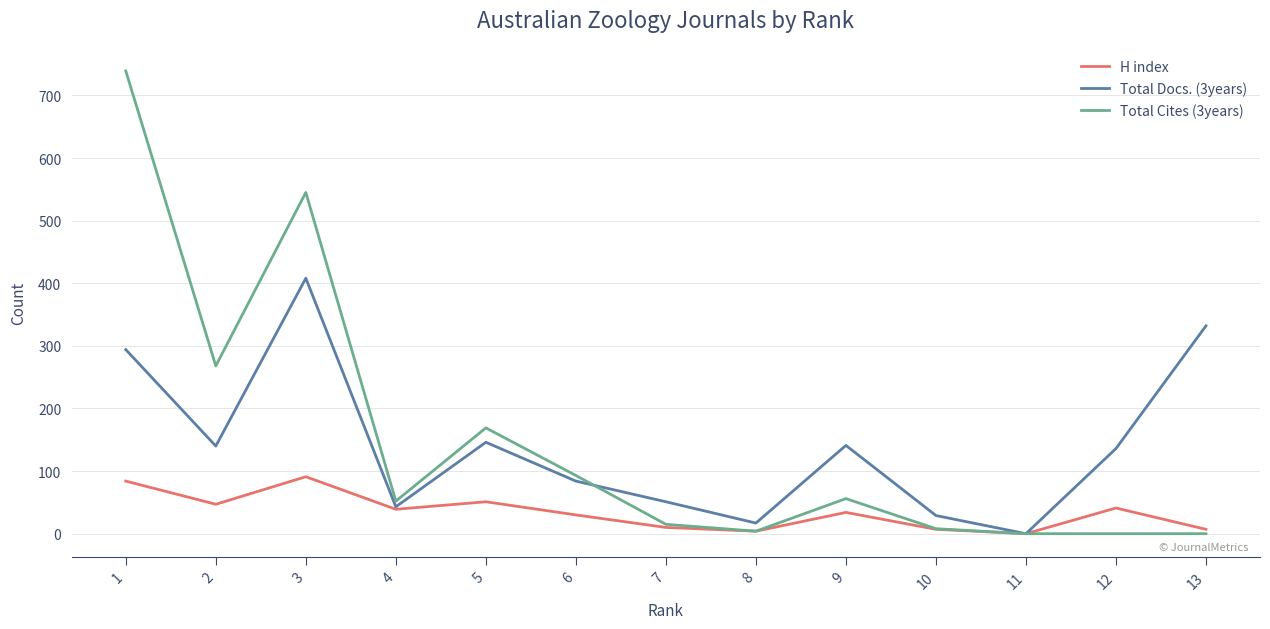

How many interior local valleys does the Total Docs. (3years) series have?

4